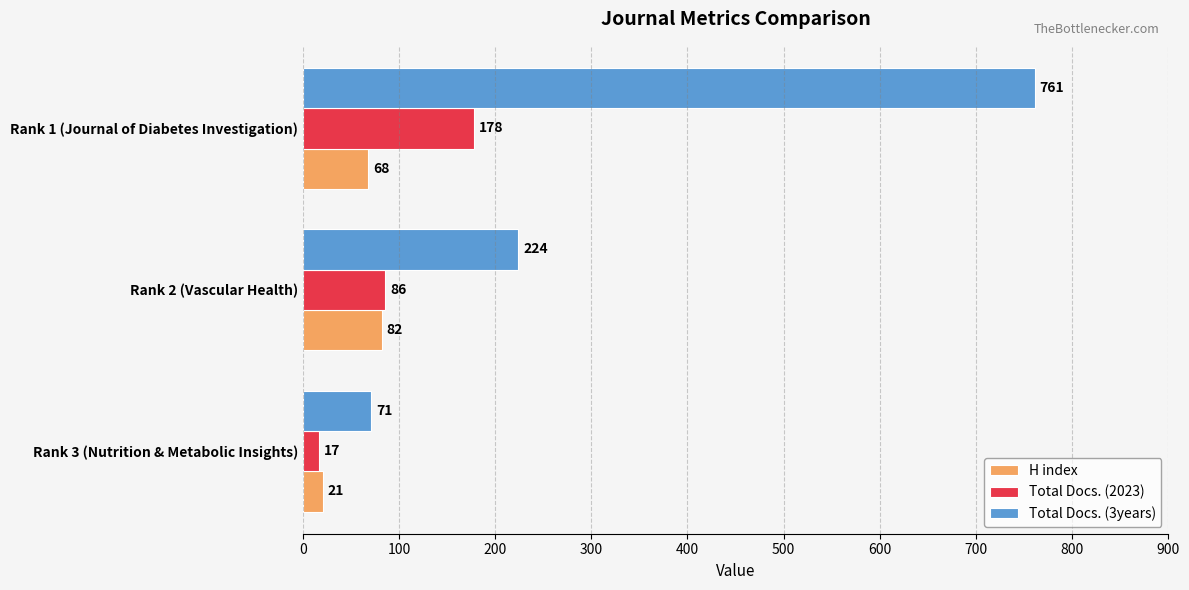

What is the maximum value for Total Docs. (3years)?

761